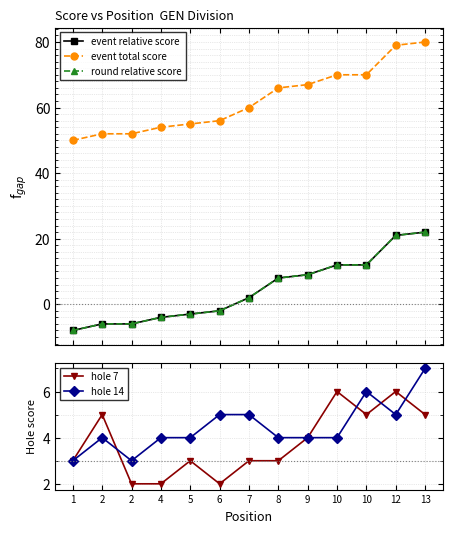

Reading right to left, transcribe all the data shown in this chart.

event relative score: 22	21	12	12	9	8	2	-2	-3	-4	-6	-6	-8
event total score: 80	79	70	70	67	66	60	56	55	54	52	52	50
round relative score: 22	21	12	12	9	8	2	-2	-3	-4	-6	-6	-8
hole 7: 5	6	5	6	4	3	3	2	3	2	2	5	3
hole 14: 7	5	6	4	4	4	5	5	4	4	3	4	3